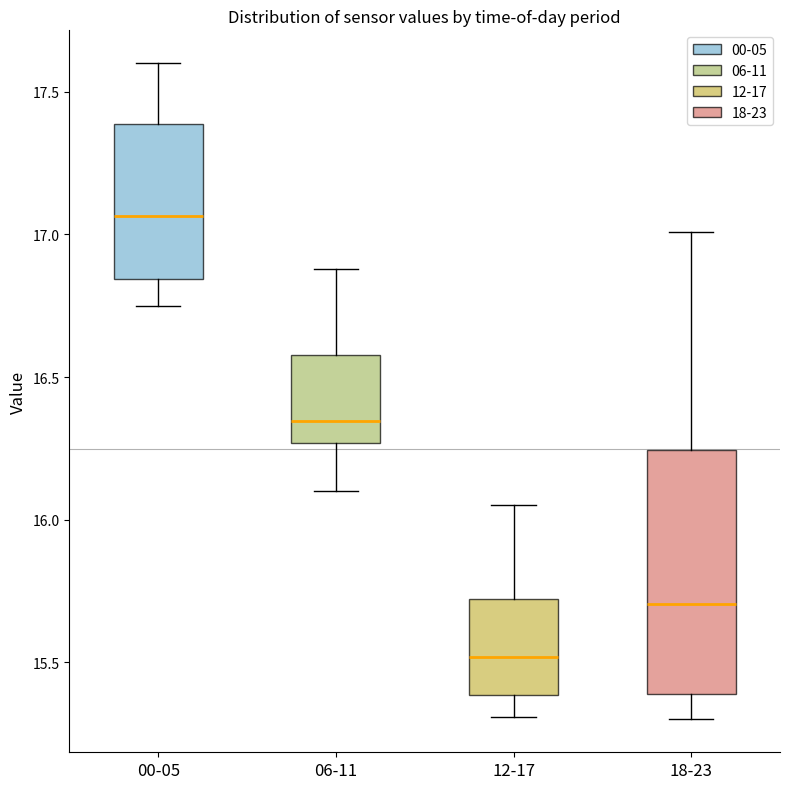

Which box has the highest median line?

00-05